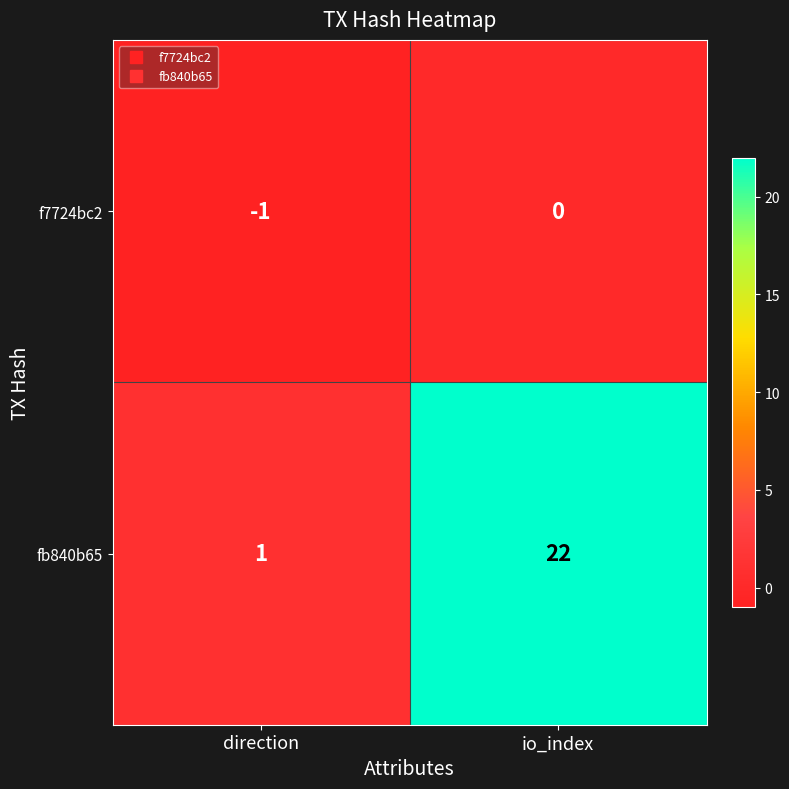

Between direction and io_index, which series saw the biggest shift?

fb840b65